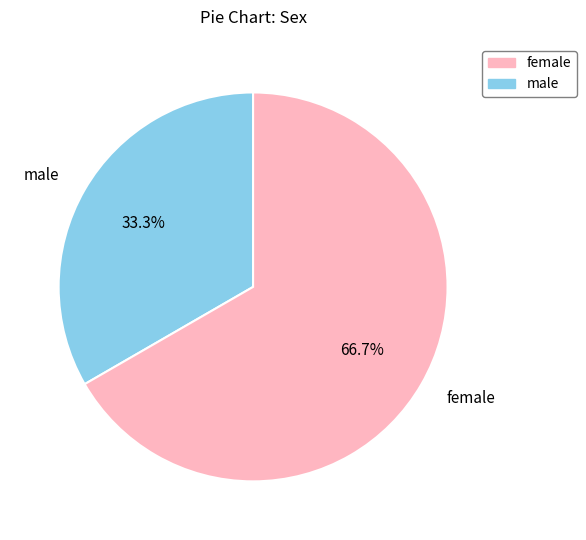

Do male and female together represent more than half of the pie?

Yes